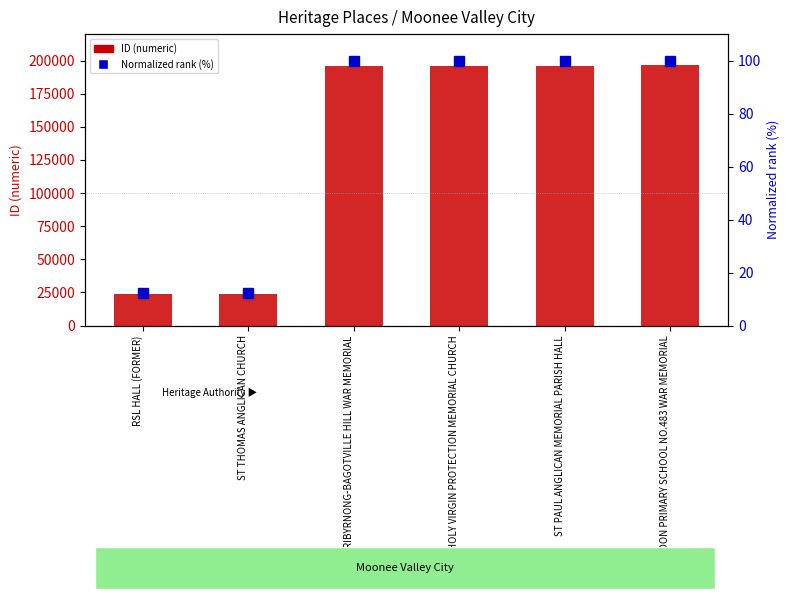

What are all the series names shown in the legend?

ID (numeric), Normalized rank (%)